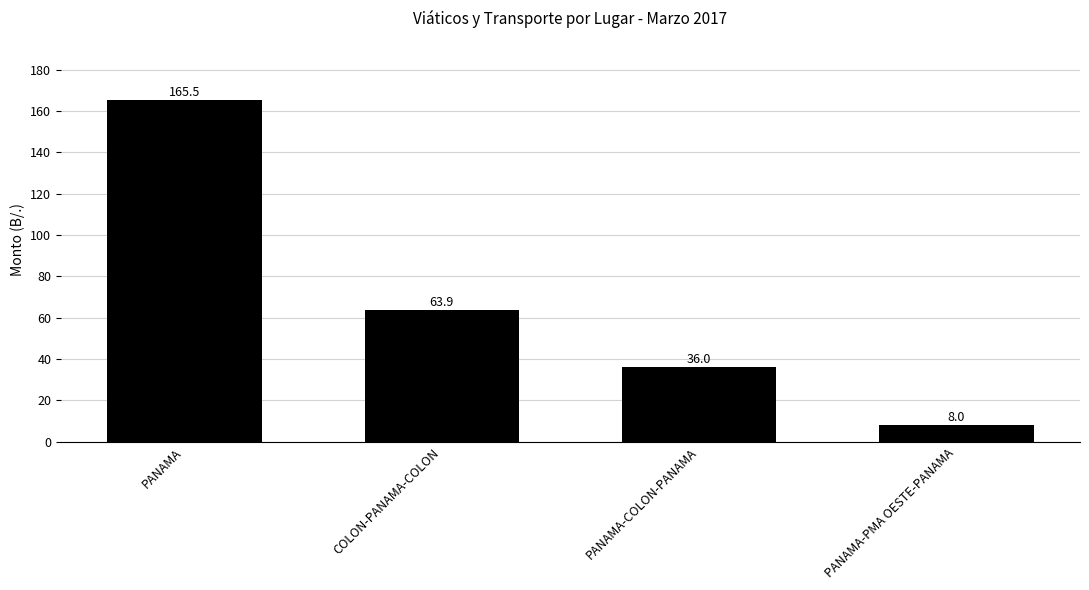

What is the greatest value displayed?

165.5